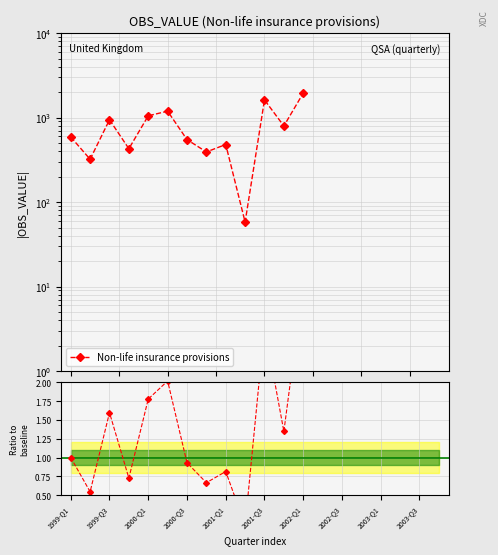

Between 2001-Q3 and 2000-Q3, which is larger?

2001-Q3